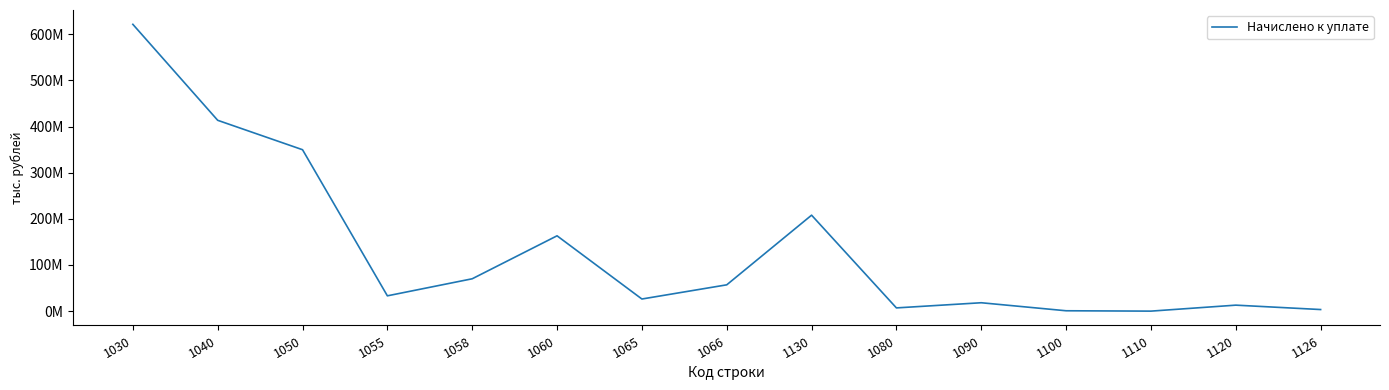

At which label is the value closest to 310686558?

1050